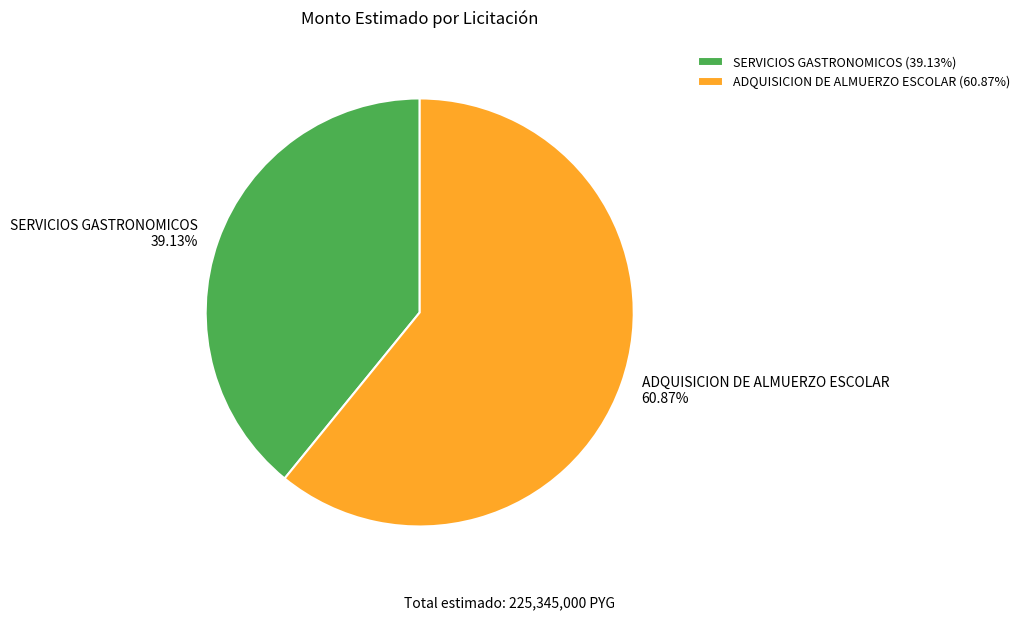

What percentage do SERVICIOS GASTRONOMICOS and ADQUISICION DE ALMUERZO ESCOLAR together represent?

100.0%